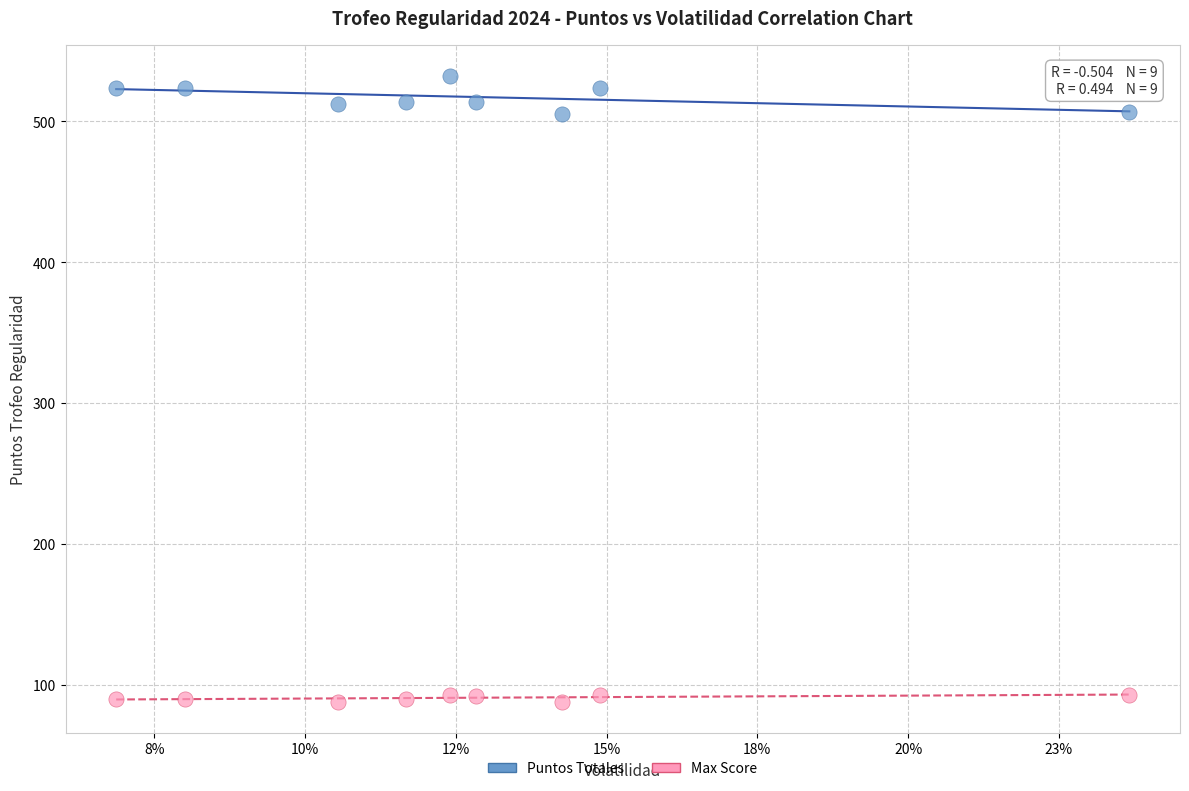

Which series has the widest spread of Y values?

Puntos Totales